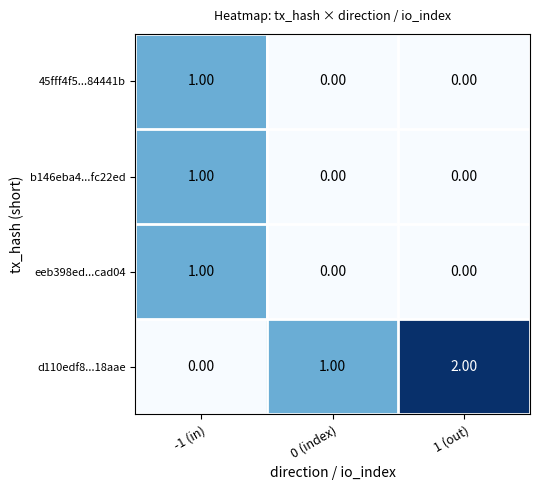

Which series has the largest range (max minus min)?

d110edf8...18aae